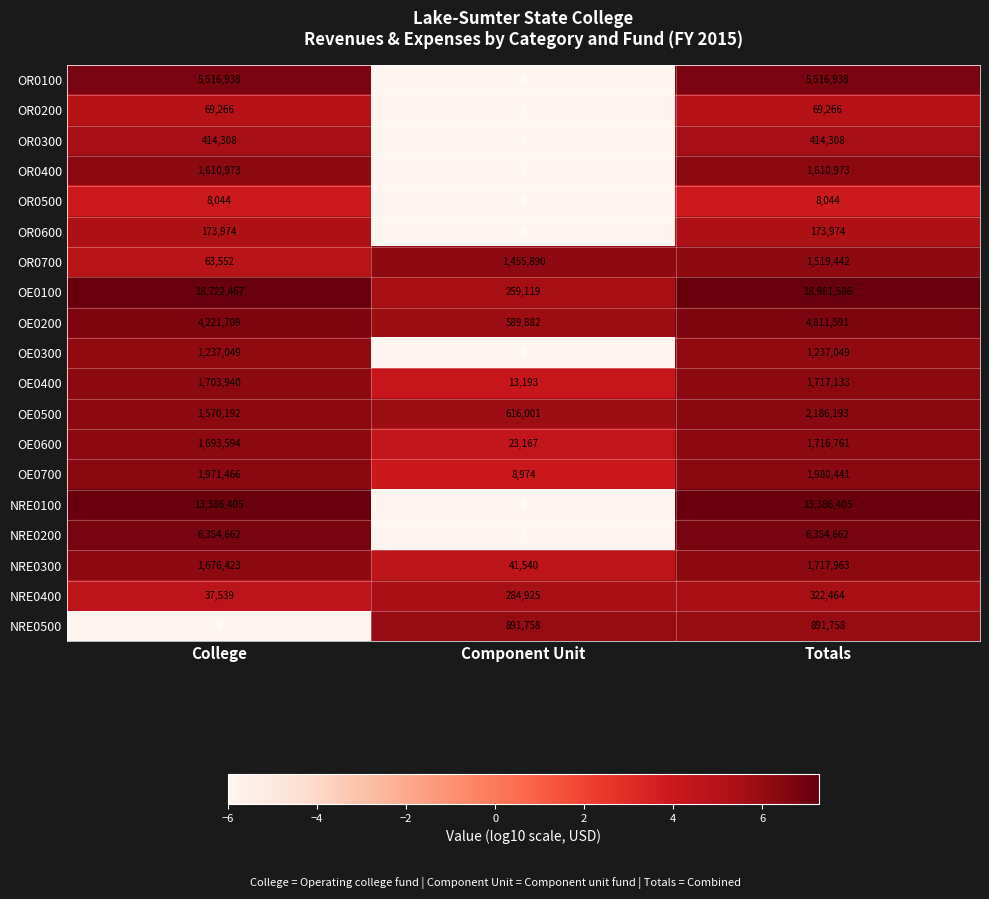

What is the difference between the highest and lowest values at Totals?

18973542